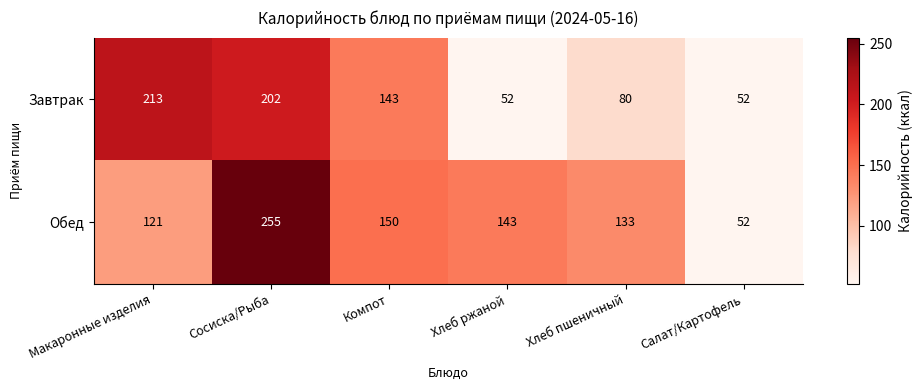

The Завтрак series shows 202 at Сосиска/Рыба. True or false?

True